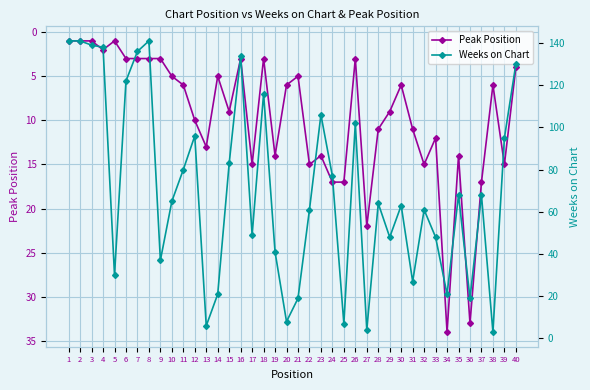

Rank the series by their maximum value, from highest to lowest.

Weeks on Chart, Peak Position